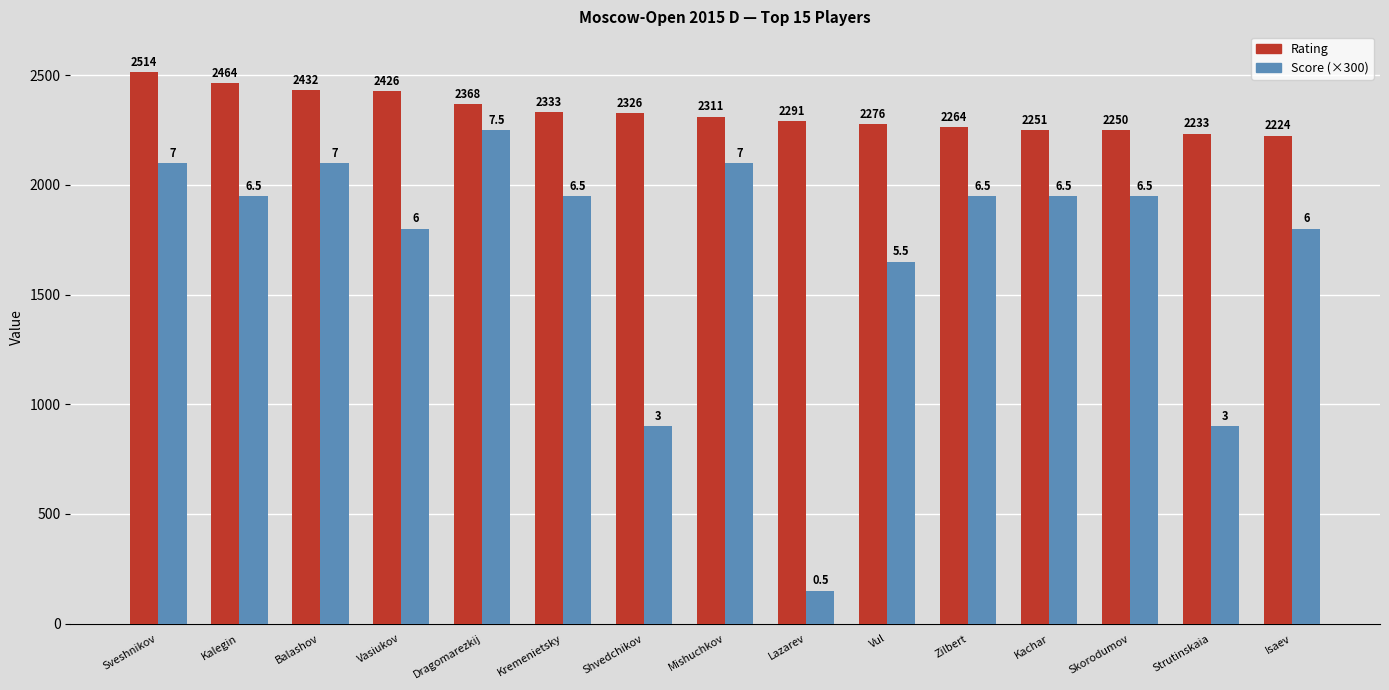

How many series are shown in this chart?

2